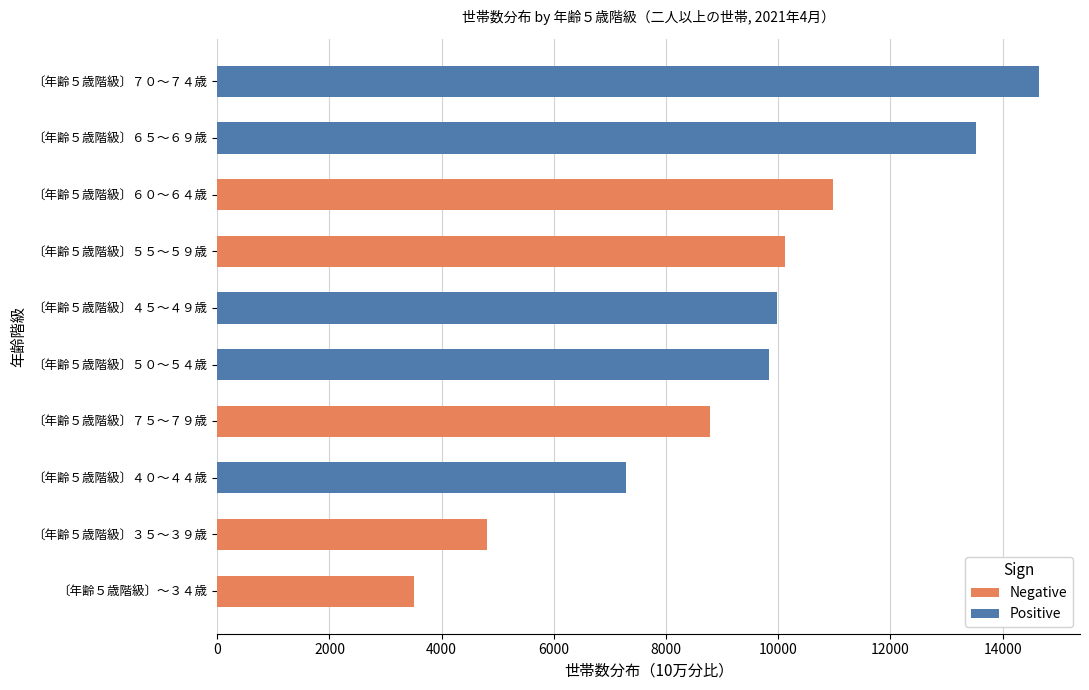

Which series changed the most between 〔年齢５歳階級〕４５～４９歳 and 〔年齢５歳階級〕６０～６４歳?

Negative